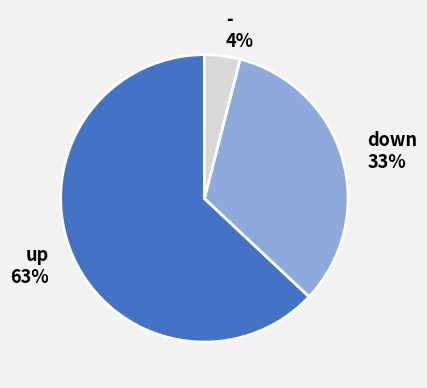

Does up represent more than half of the total?

Yes